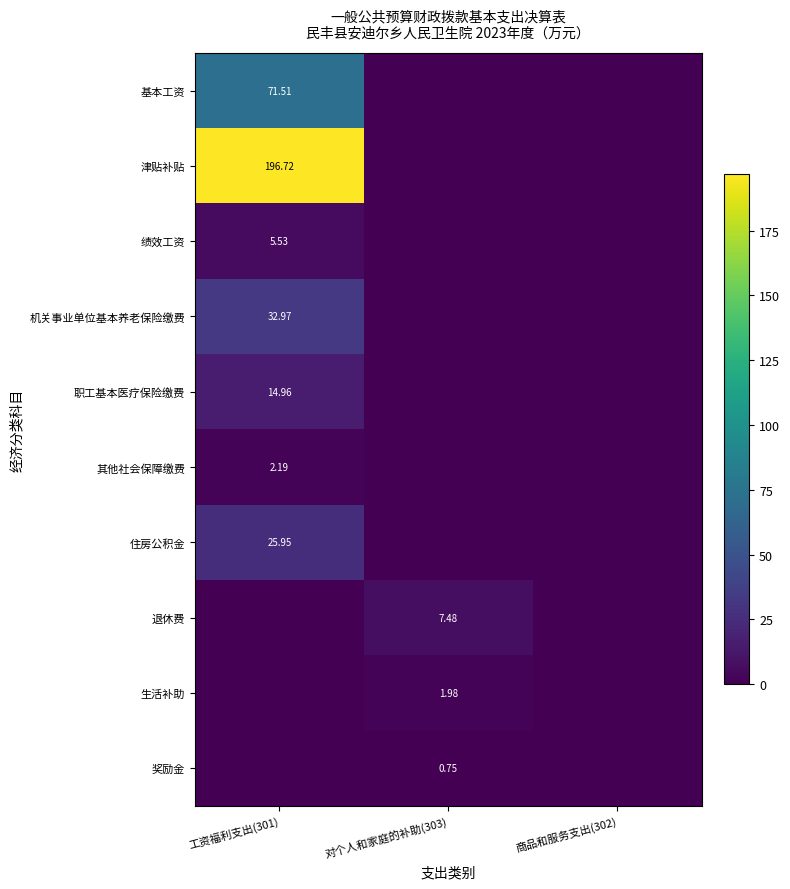

At how many categories does at least one series exceed 157?

1